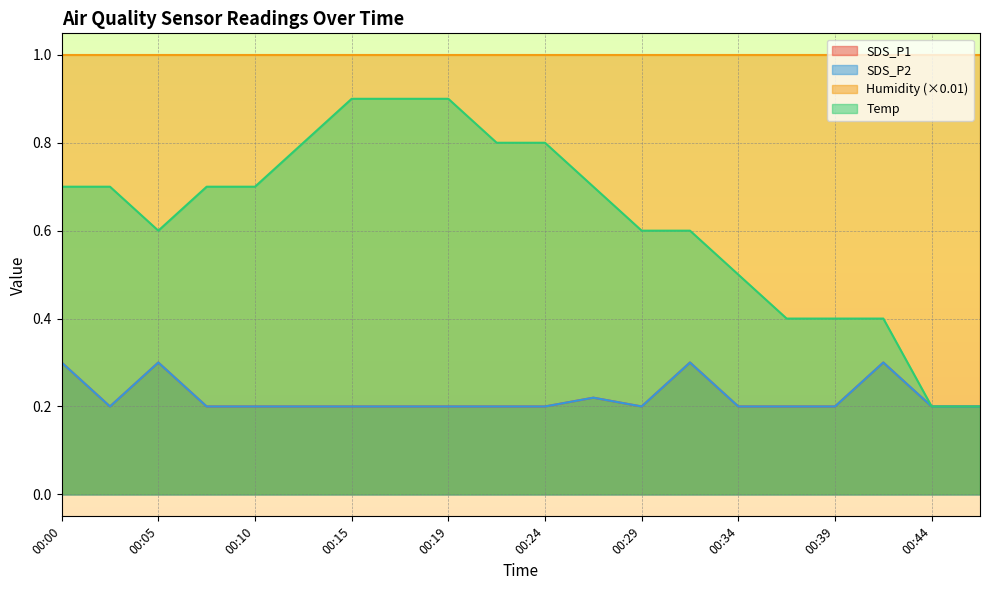

Which category has the highest value in the SDS_P2 series?

00:00